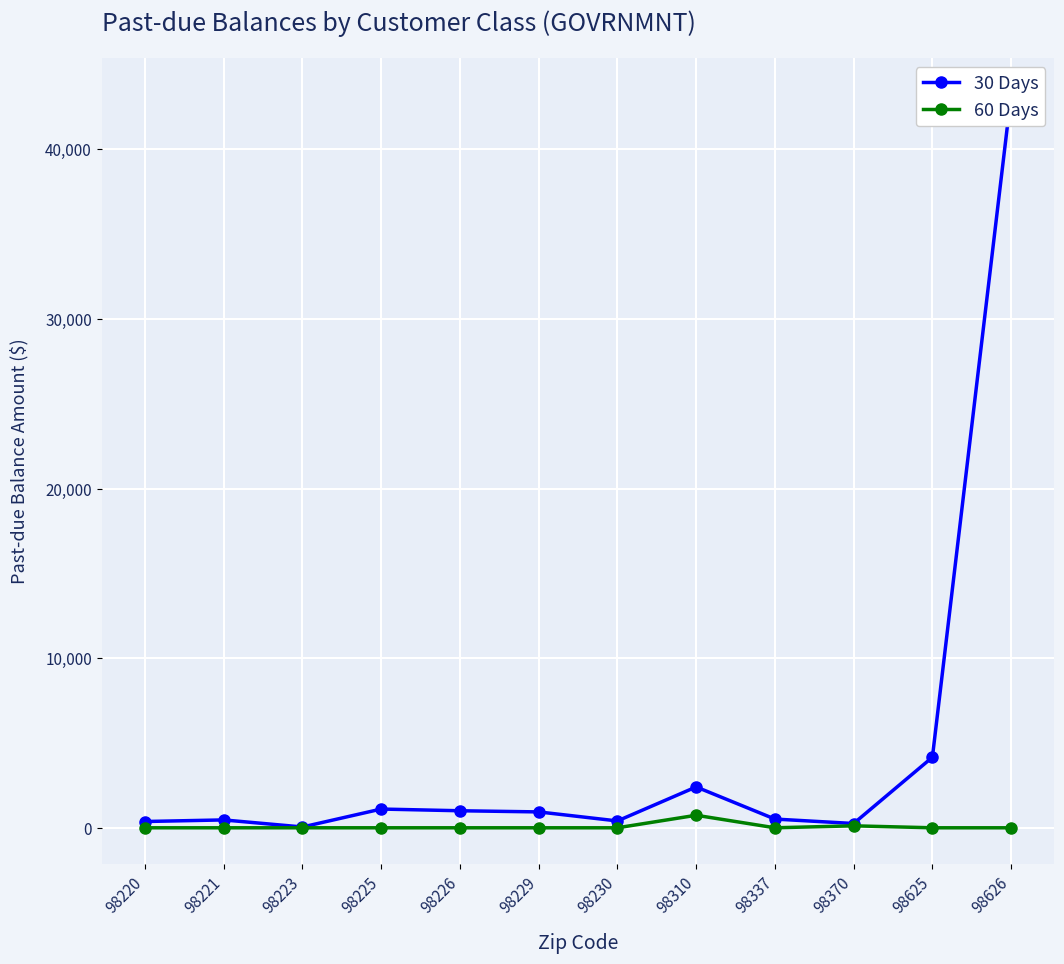

At which category does the chart reach its minimum across all series?

98220